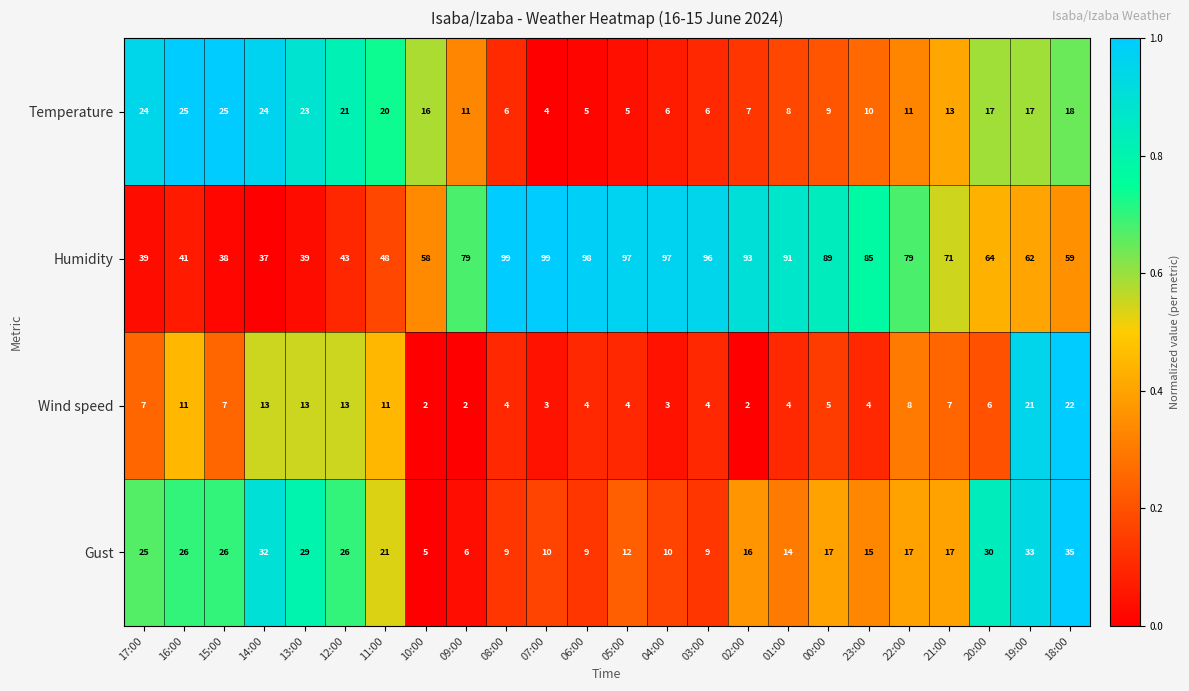

Which series has the largest range (max minus min)?

Humidity